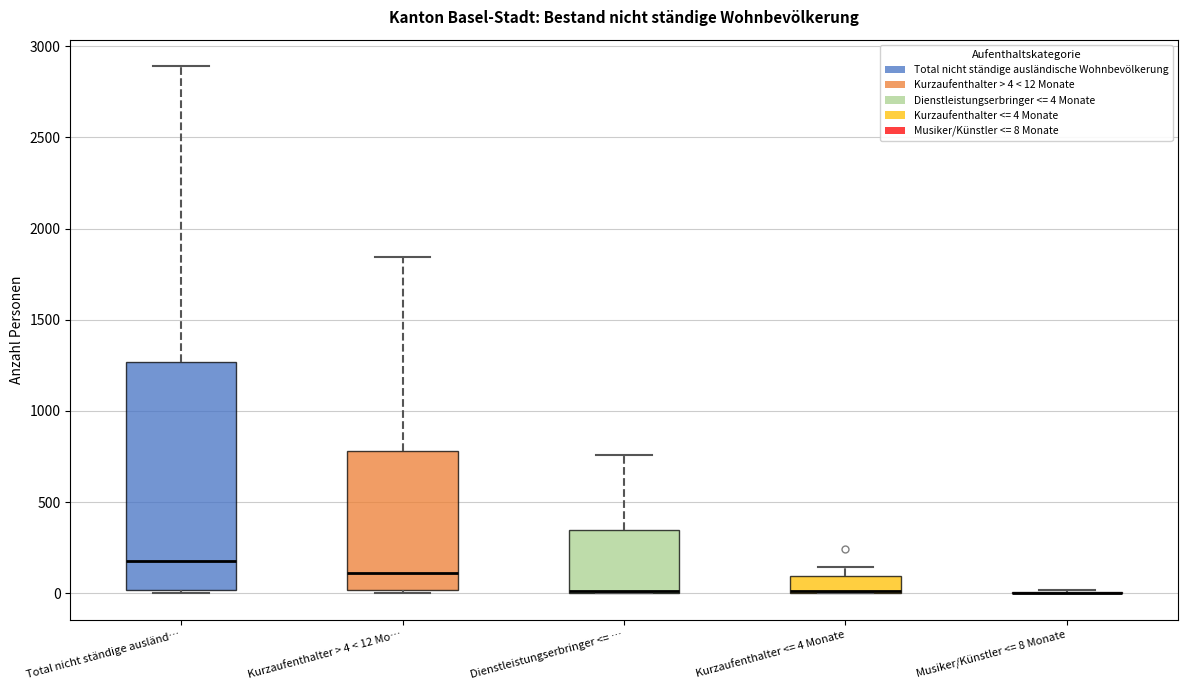

Reading left to right, transcribe this box plot: for each box, give where its median line is, the range the box spans, and where its two whiskers end, as read against the y-axis. The values are not printed on the chart, so give them approximately, as read against the axis.

Total nicht ständige ausländ…: median 200, box 0 to 1250, whiskers 0 (just below the box's lower edge) to 2900
Kurzaufenthalter > 4 < 12 Mo…: median 100, box 0 to 800, whiskers 0 to 1850
Dienstleistungserbringer <= …: median 0 (drawn on the box's lower edge), box 0 to 350, whiskers 0 to 750
Kurzaufenthalter <= 4 Monate: median 0 (drawn on the box's lower edge), box 0 to 100, whiskers 0 to 150
Musiker/Künstler <= 8 Monate: box collapsed to a line at 0, whiskers 0 to 0